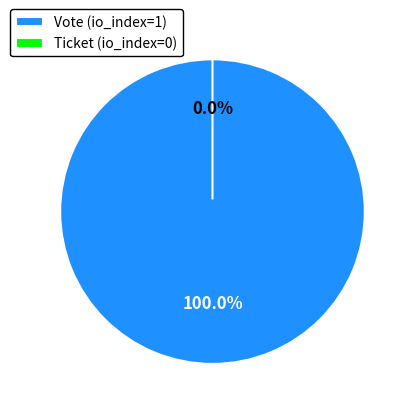

Rank the categories by value from lowest to highest.

Ticket (io_index=0), Vote (io_index=1)